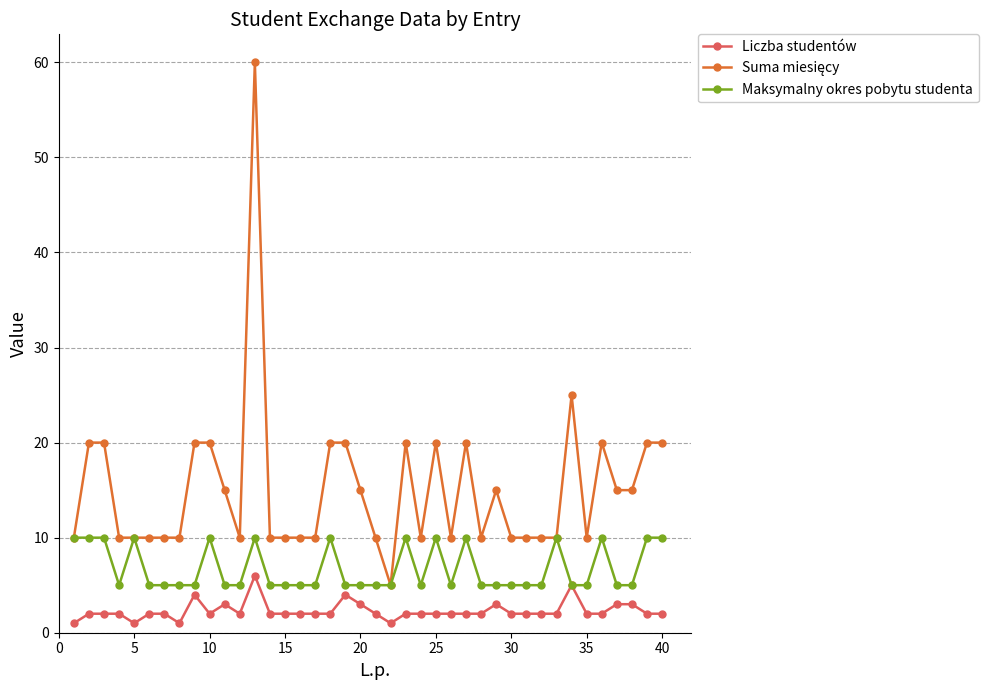

What is the value of the Maksymalny okres pobytu studenta point at the 37th from the left?

5